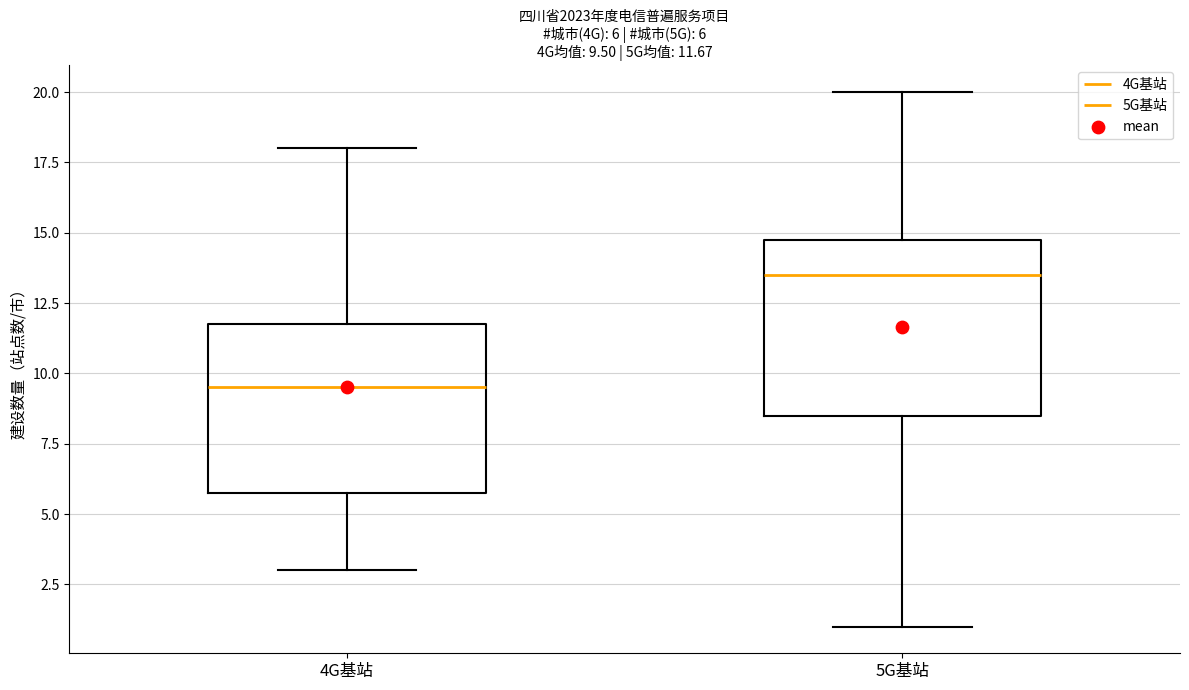

Which box's median line is the highest?

5G基站